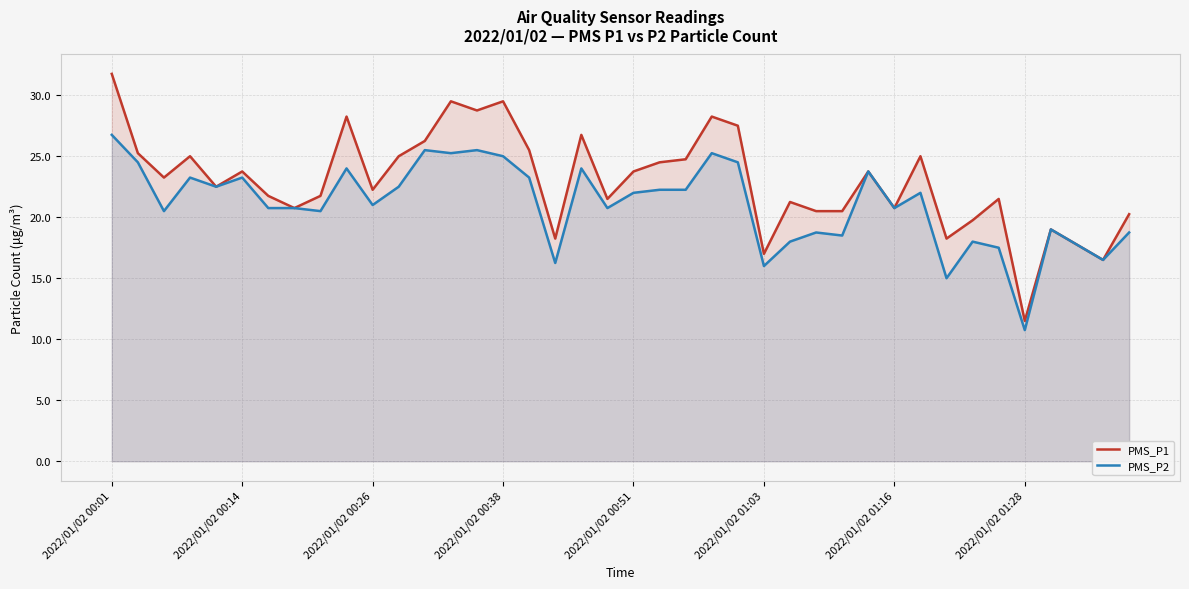

Rank the series by their maximum value, from lowest to highest.

PMS_P2, PMS_P1